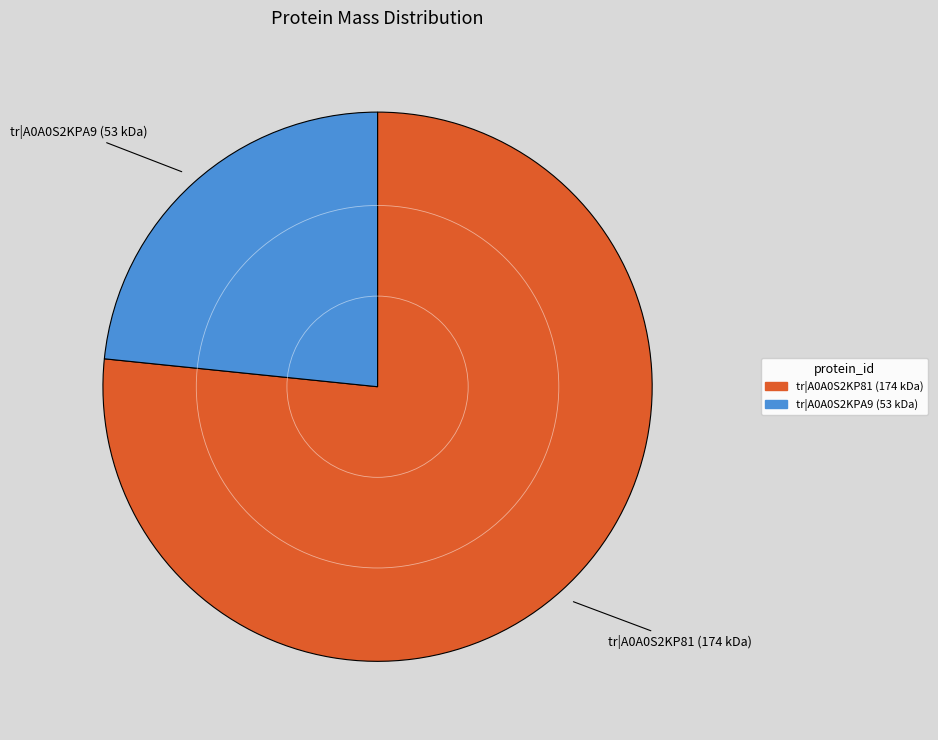

Do tr|A0A0S2KP81 (174 kDa) and tr|A0A0S2KPA9 (53 kDa) together represent more than half of the pie?

Yes